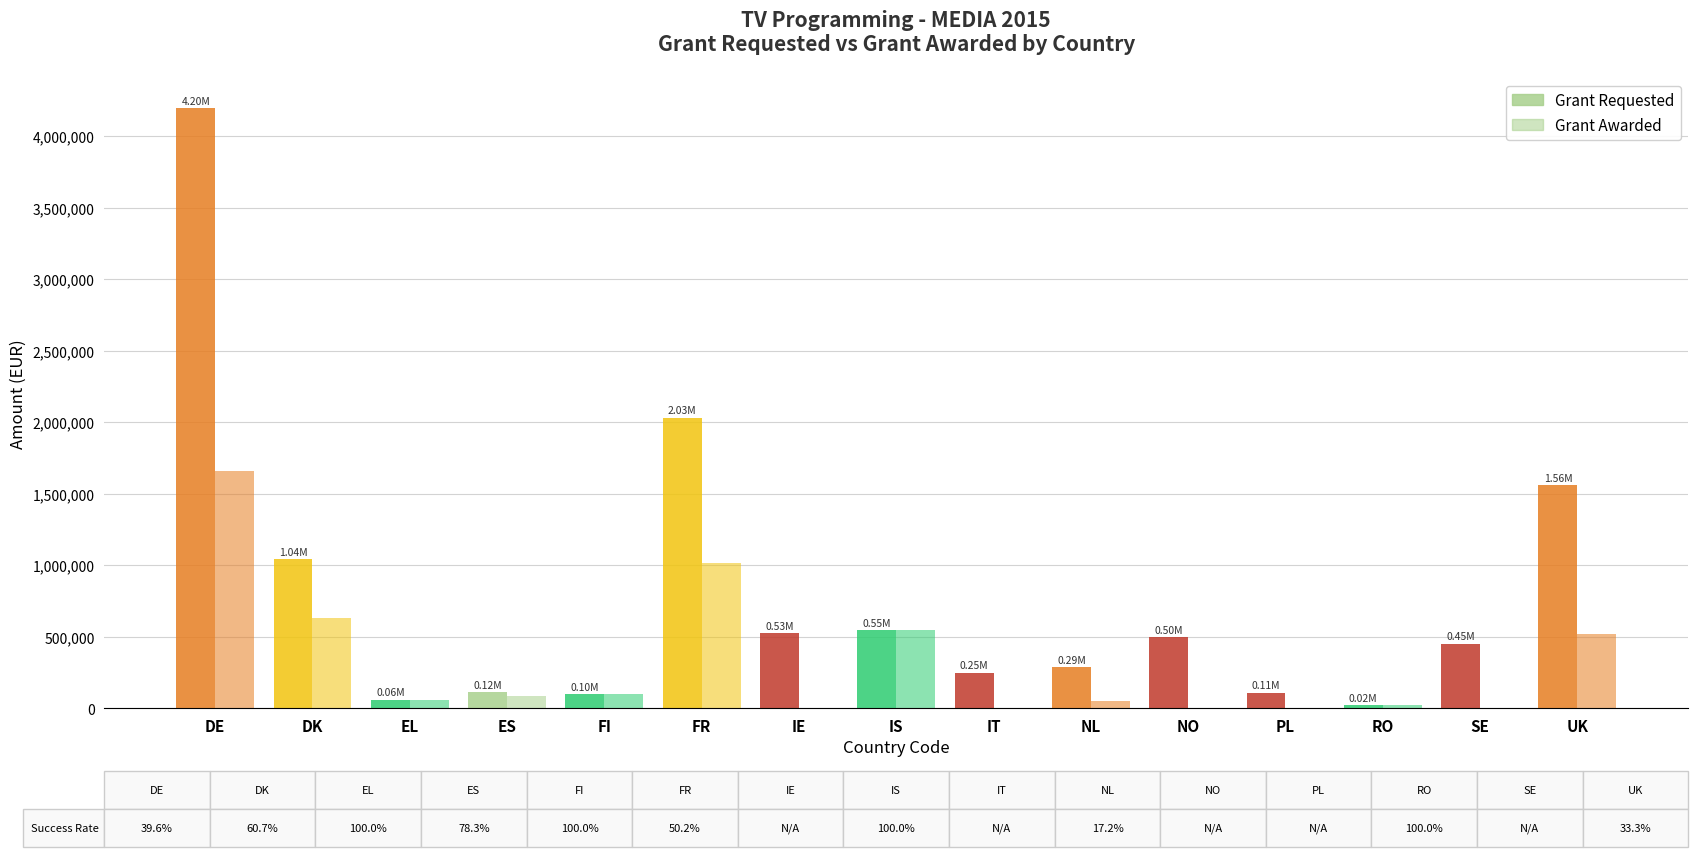

How many data points does each series have?

15